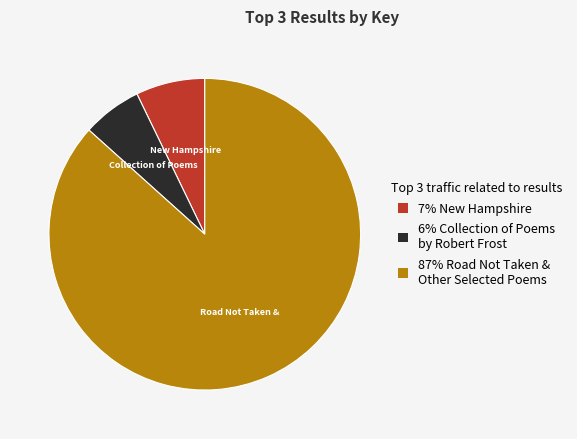

Do 6% Collection of Poems by Robert Frost and 7% New Hampshire together represent more than half of the pie?

No